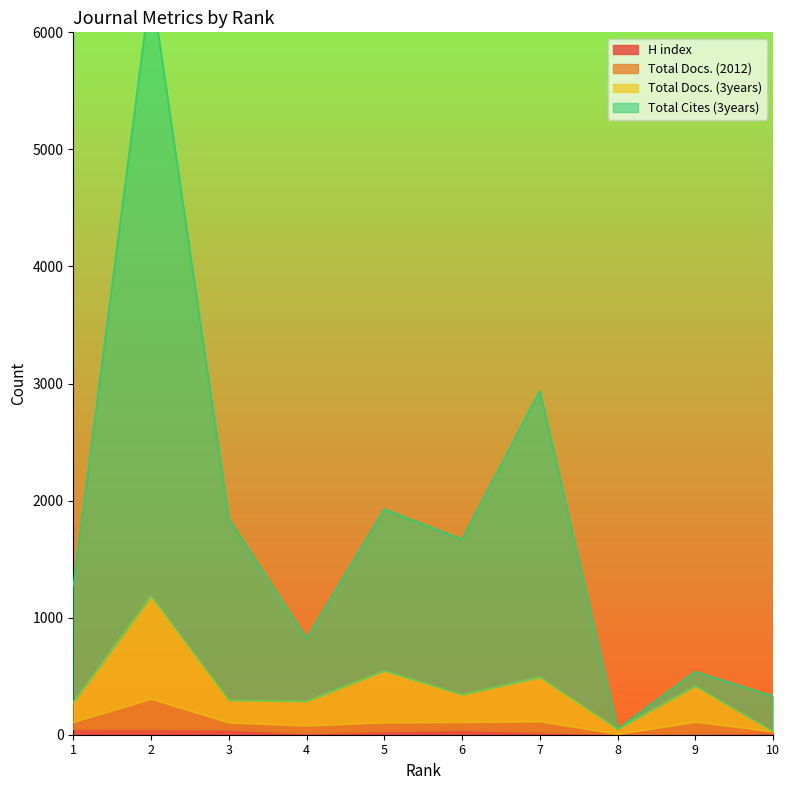

Is it true that Total Cites (3years) equals 6415 at 2?

True